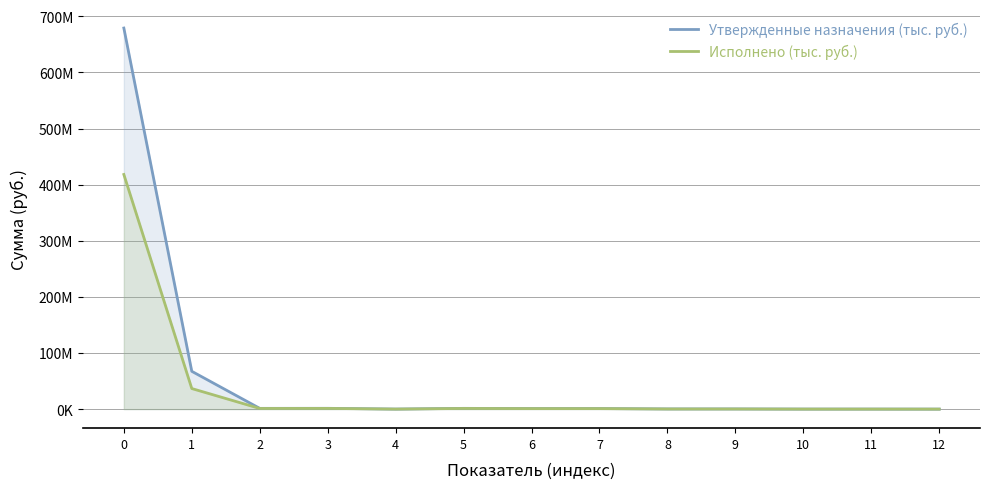

True or false: Исполнено (тыс. руб.) and Утвержденные назначения (тыс. руб.) cross at least once.

False